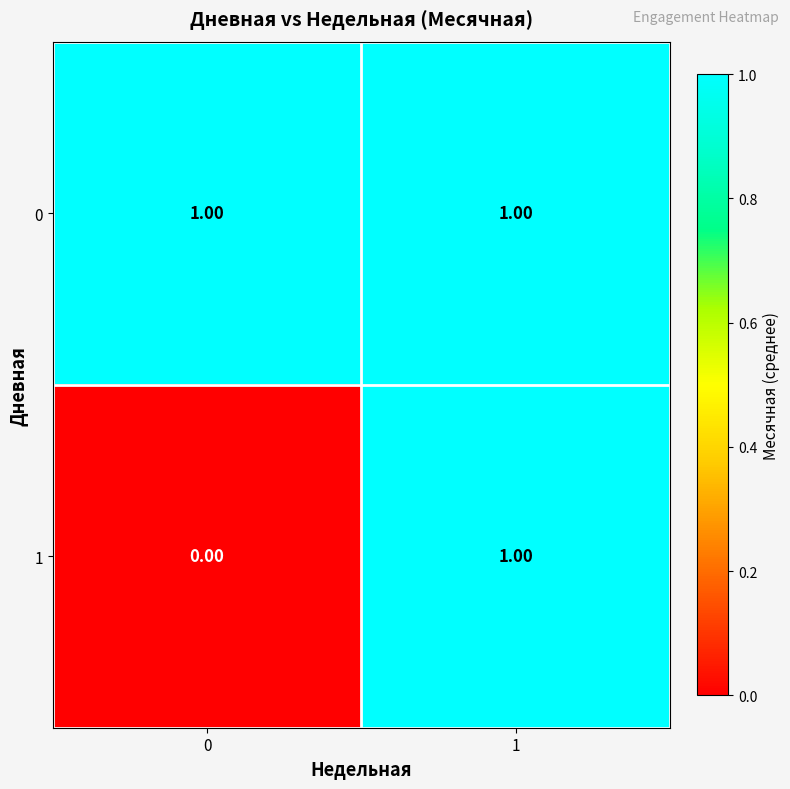

Rank the series by their average value, from highest to lowest.

0, 1